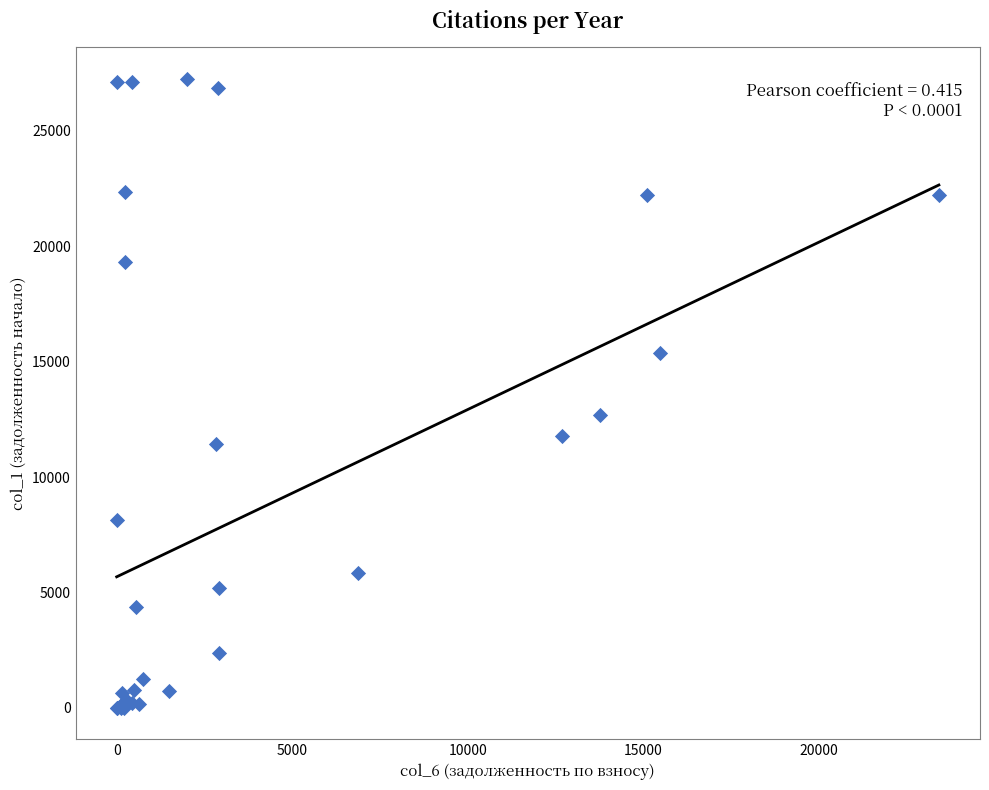

What Y value in the scatter plot is closest to 13628?

12701.0